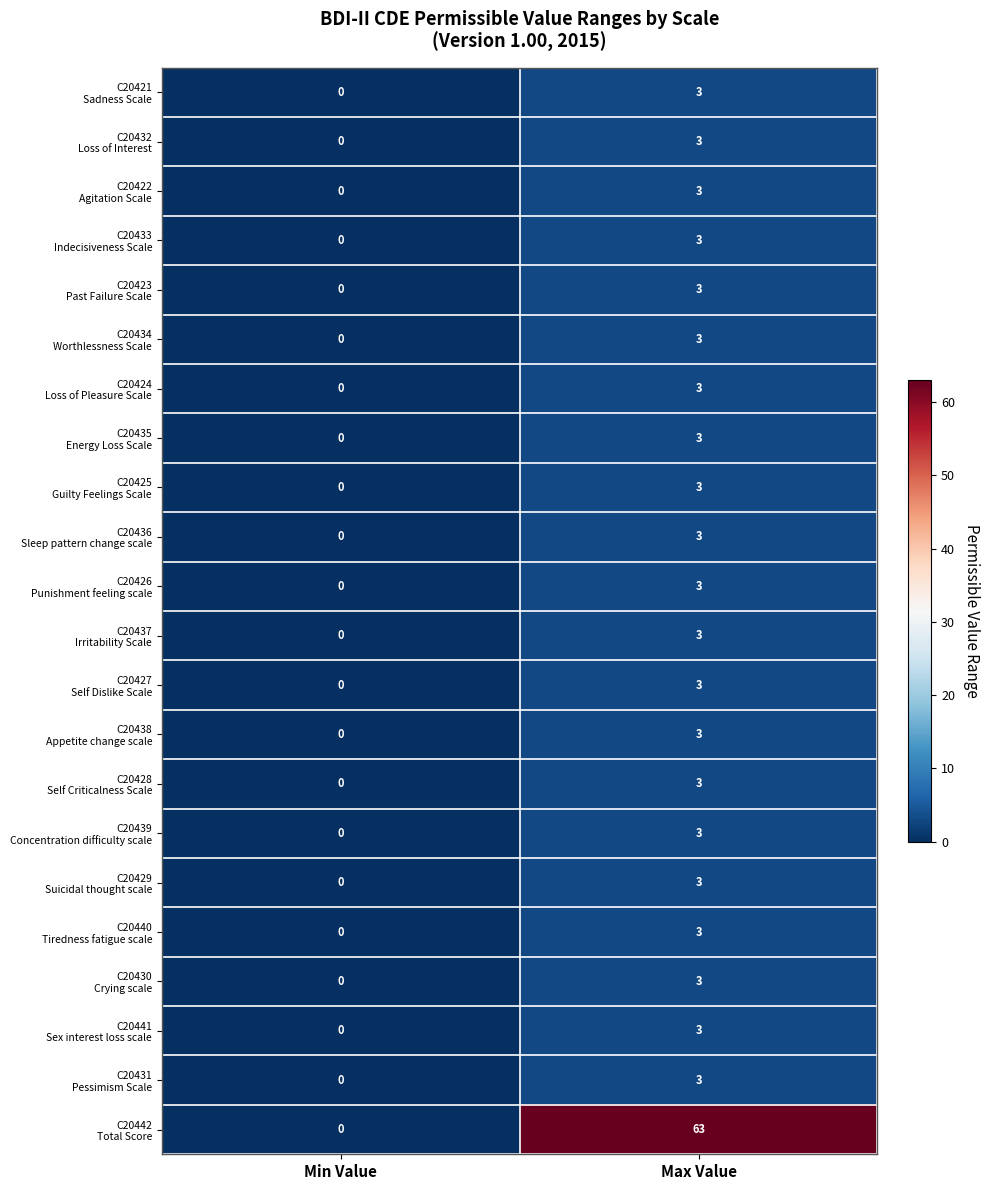

Which label corresponds to the largest value in the chart?

Max Value